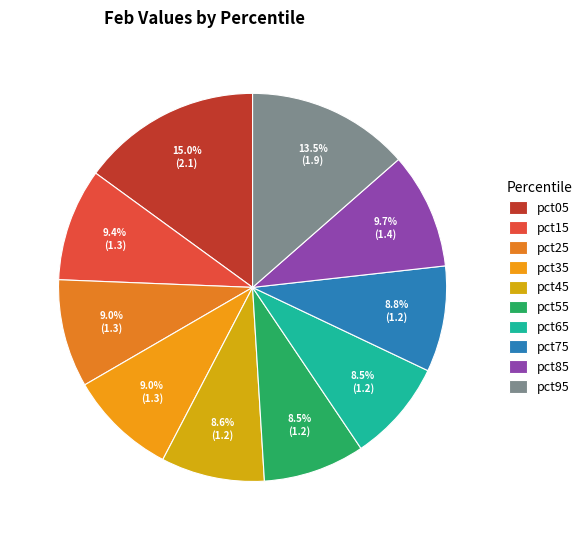

True or false: pct15 accounts for 20% of the total.

False